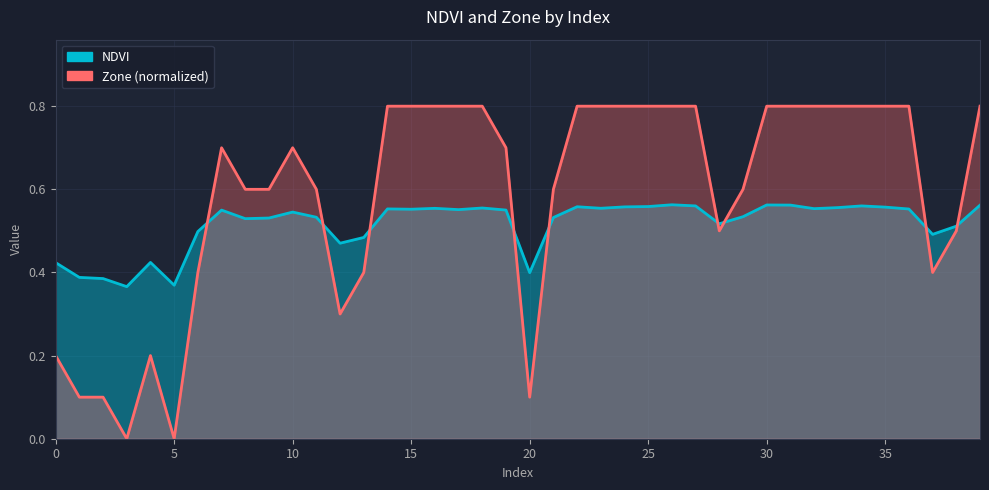

Which series has the largest range (max minus min)?

Zone